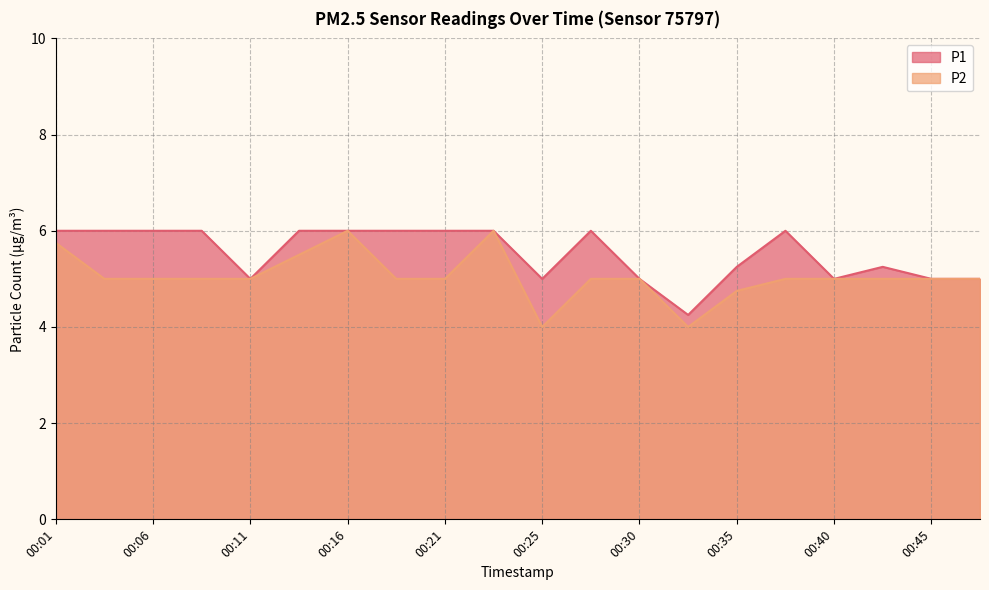

What is the sum of the P1 values at 00:23 and 00:06?

12.0